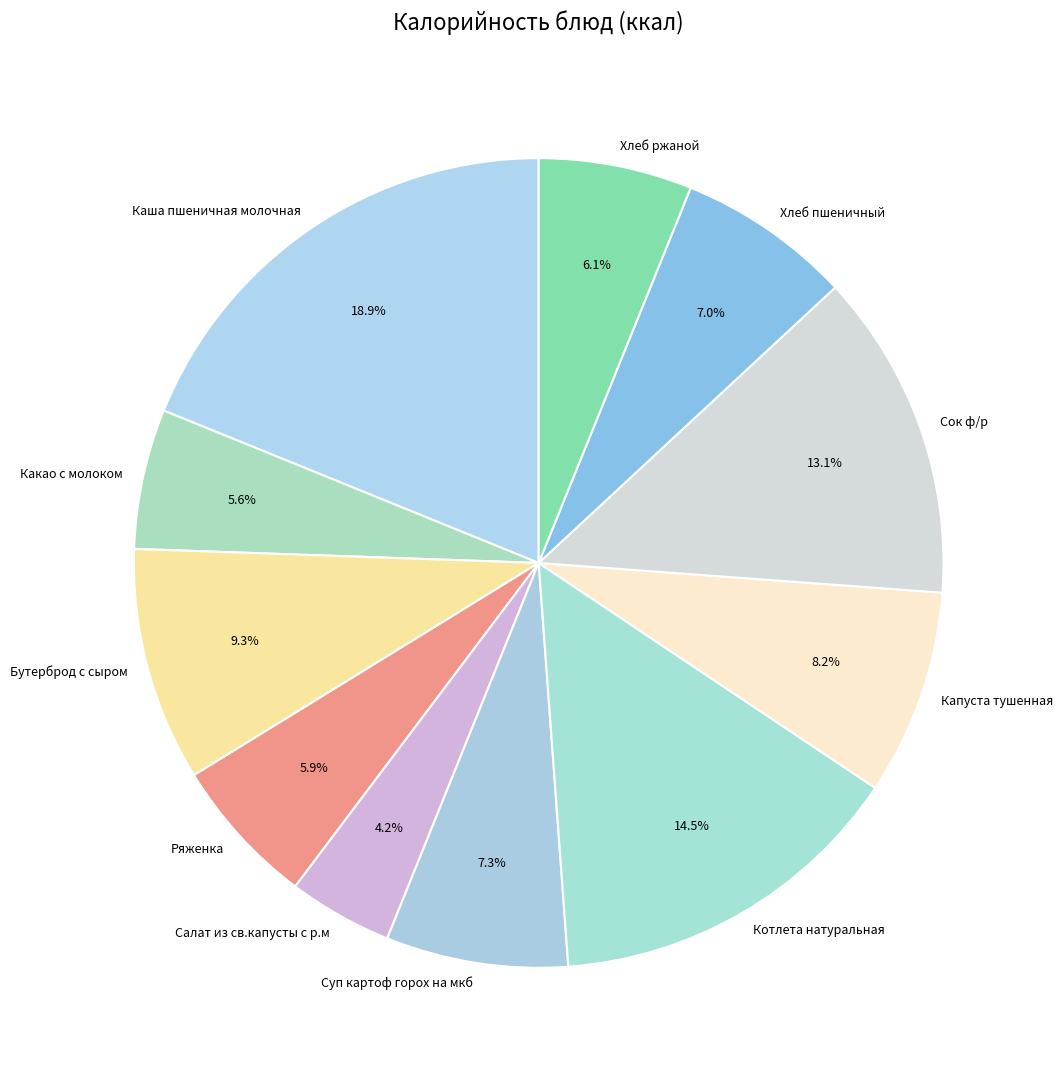

To the nearest percent, what is the difference between the Каша пшеничная молочная and Капуста тушенная slice percentages?

11%